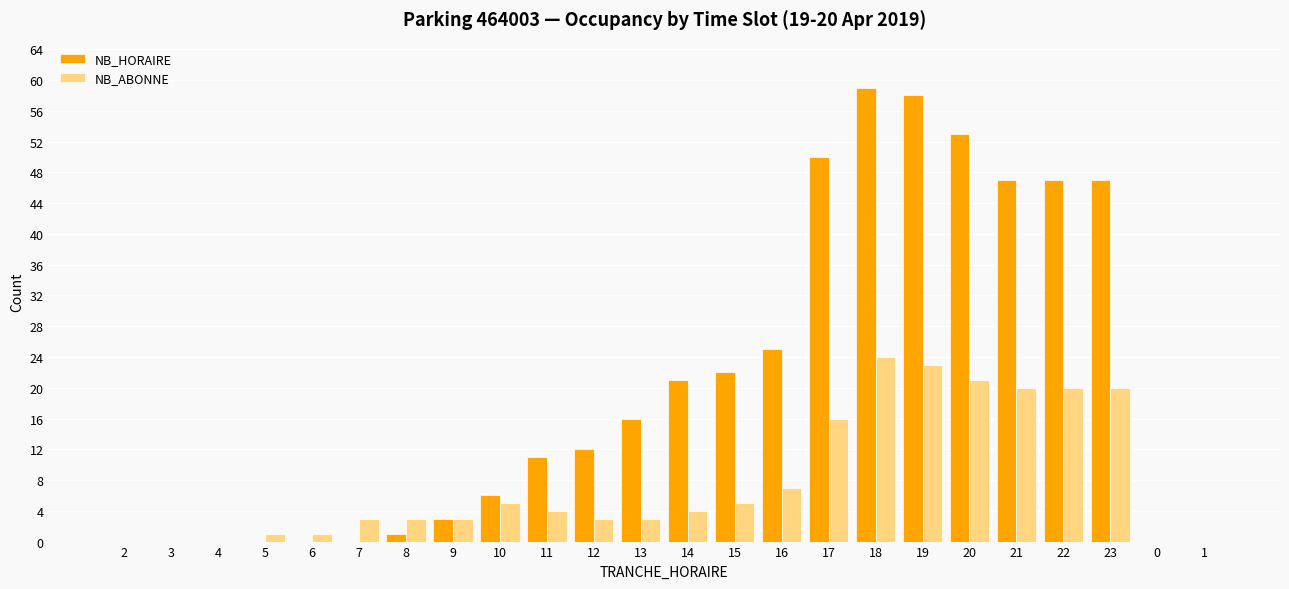

Reading left to right, what are all the values shown in this chart?

NB_HORAIRE: 0	0	0	0	0	0	1	3	6	11	12	16	21	22	25	50	59	58	53	47	47	47	0	0
NB_ABONNE: 0	0	0	1	1	3	3	3	5	4	3	3	4	5	7	16	24	23	21	20	20	20	0	0